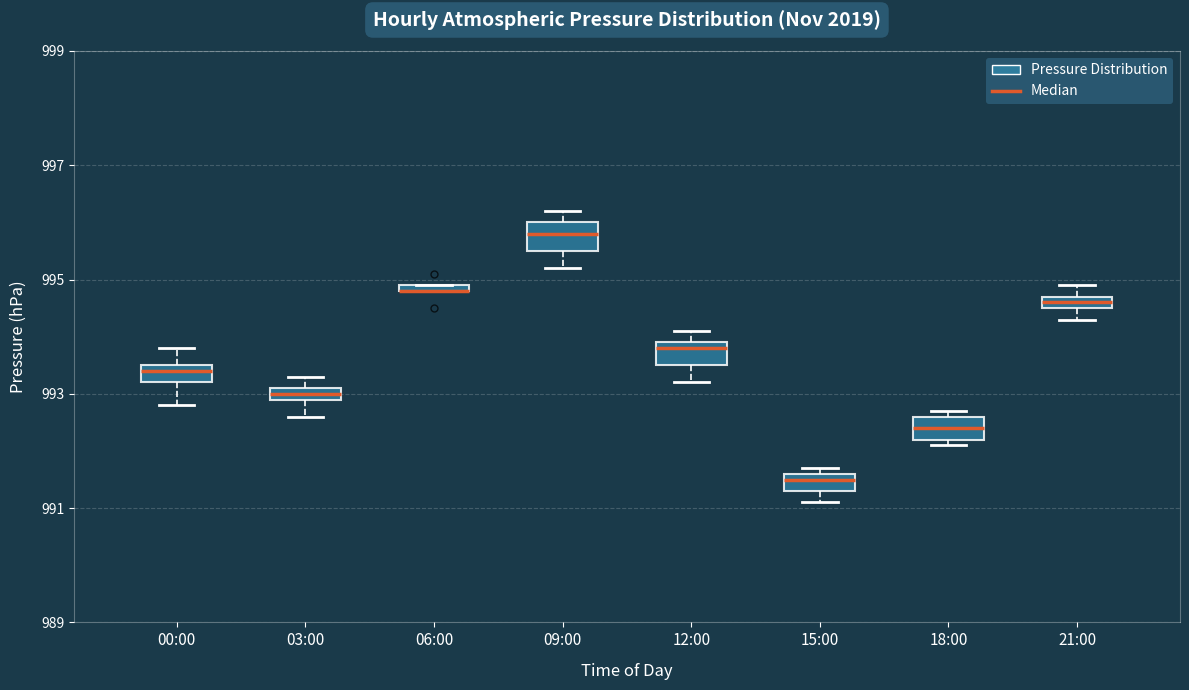

Where is the upper edge of the box for 03:00 on the y-axis? The values are not printed on the chart, so give them approximately, as read against the axis.

993.2